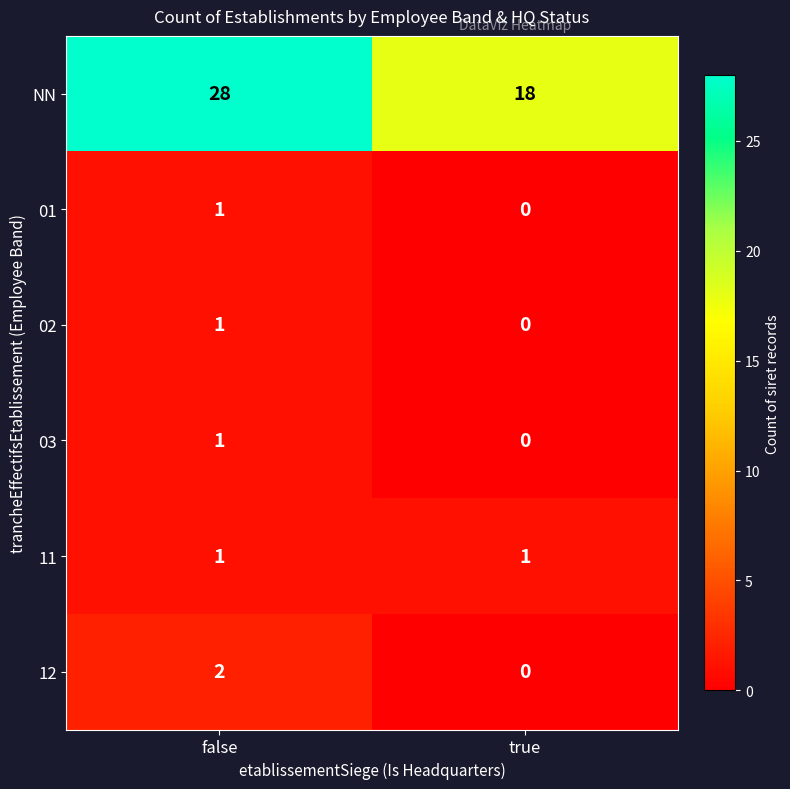

What is the difference between the highest and lowest values at false?

27